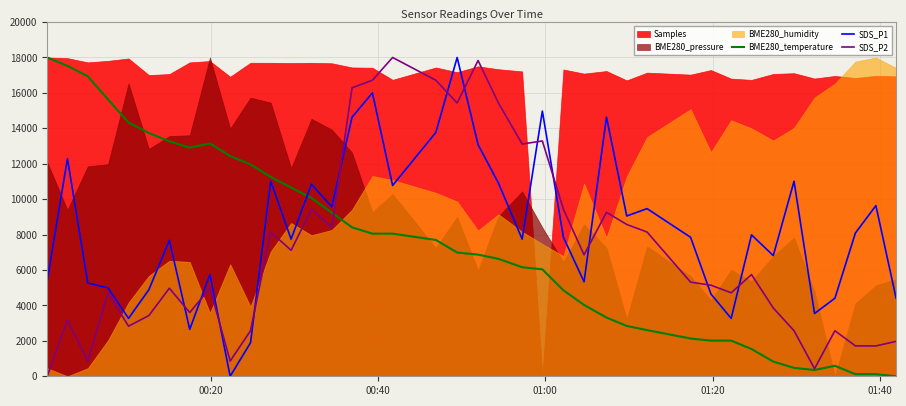

Which series ends up on top after the final intersection of BME280_temperature and SDS_P1?

SDS_P1